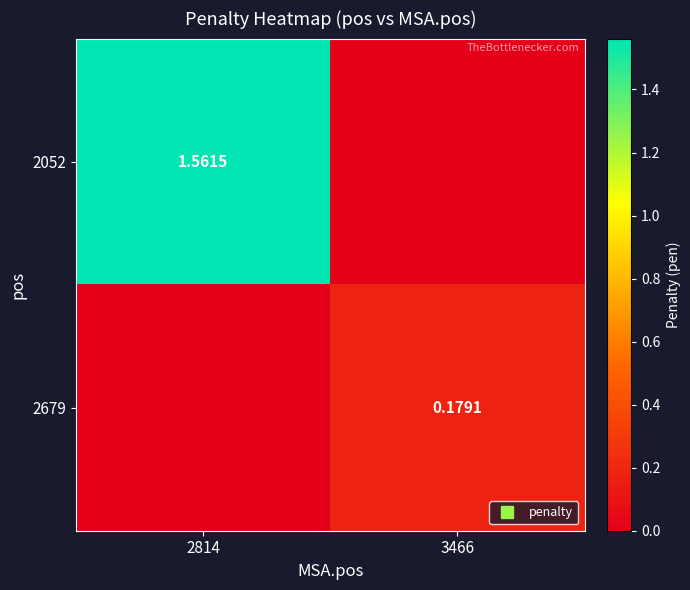

What is the maximum value shown in the chart?

1.6